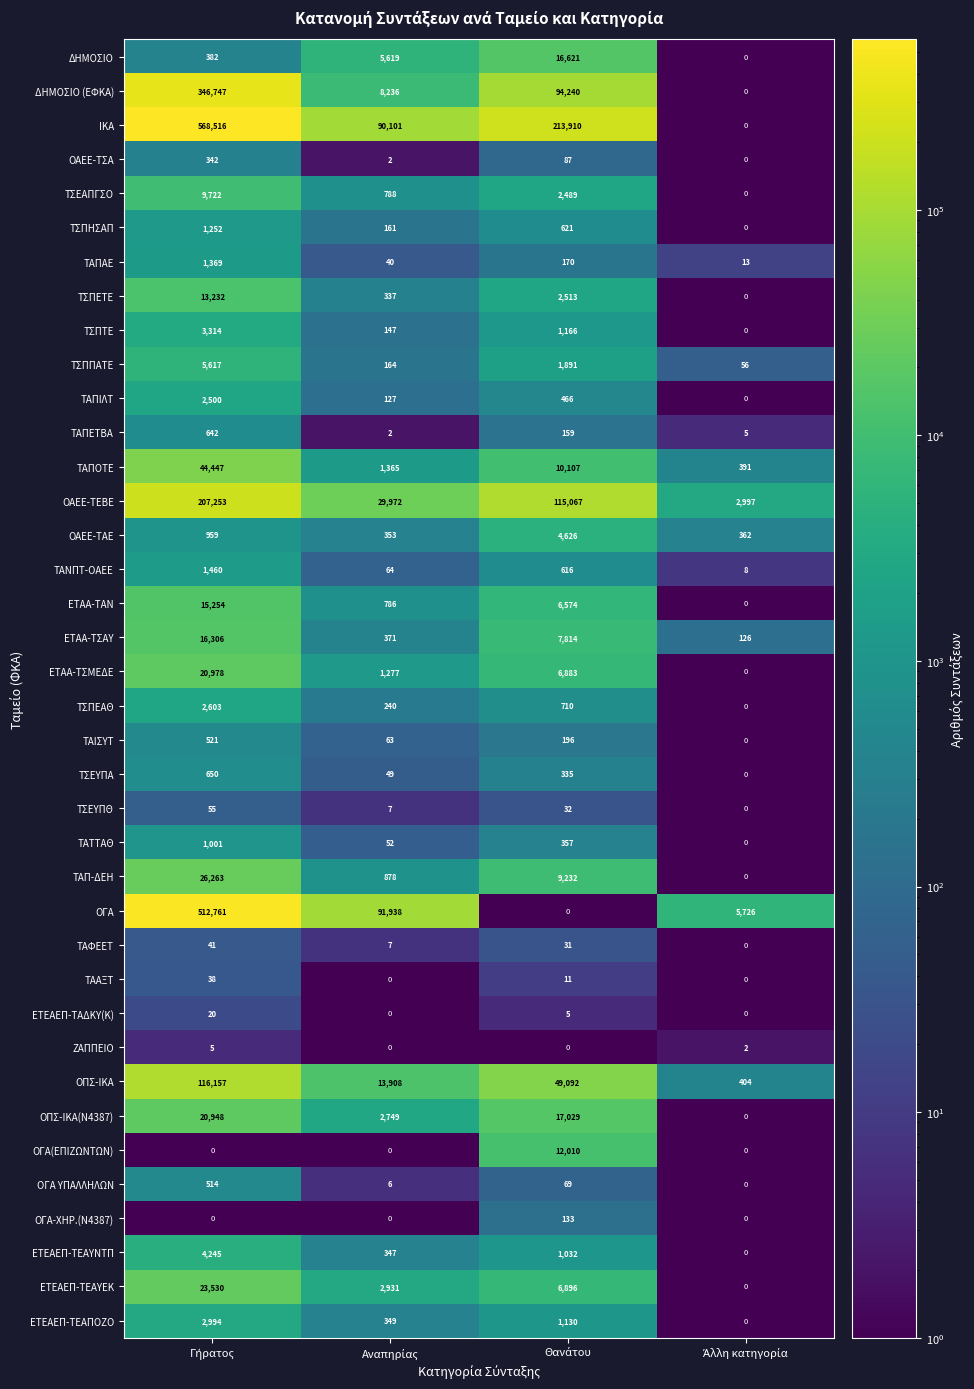

What is the maximum value for ΕΤΕΑΕΠ-ΤΑΔΚΥ(Κ)?

20